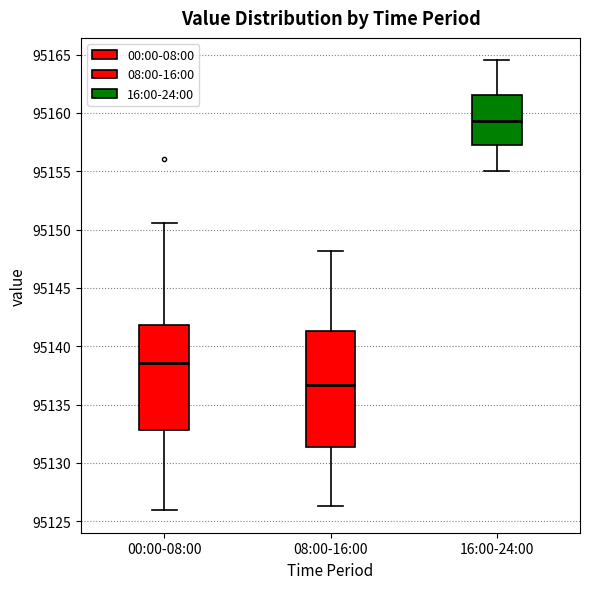

Reading left to right, transcribe this box plot: for each box, give where its median line is, the range the box spans, and where its two whiskers end, as read against the y-axis. The values are not printed on the chart, so give them approximately, as read against the axis.

00:00-08:00: median 95138.5, box 95133.0 to 95142.0, whiskers 95126.0 to 95150.5
08:00-16:00: median 95136.5, box 95131.5 to 95141.5, whiskers 95126.5 to 95148.0
16:00-24:00: median 95159.5, box 95157.5 to 95161.5, whiskers 95155.0 to 95164.5